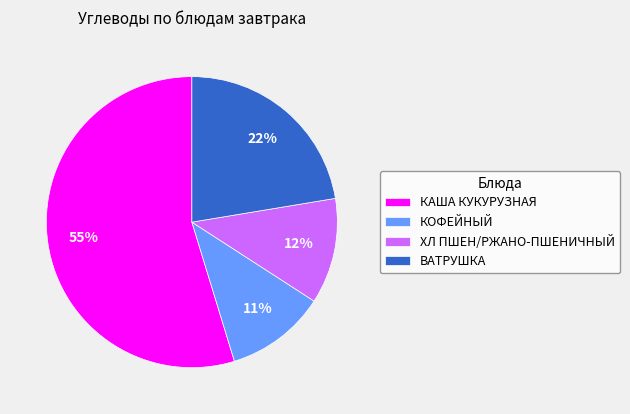

The ВАТРУШКА slice represents 22% of the pie. True or false?

True